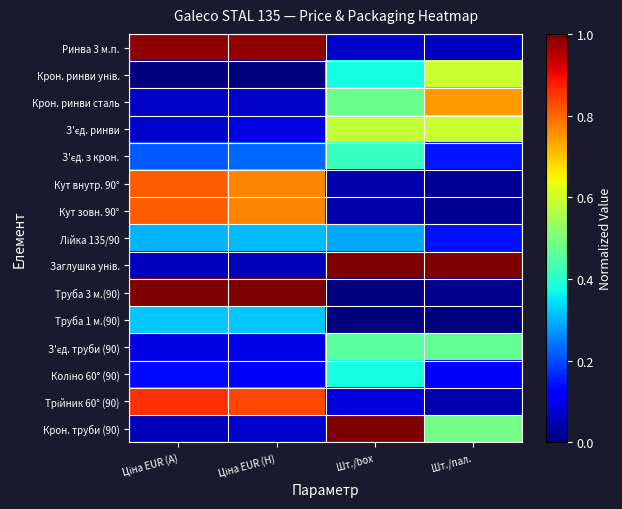

Between Шт./box and Шт./пал., which is larger?

Шт./box